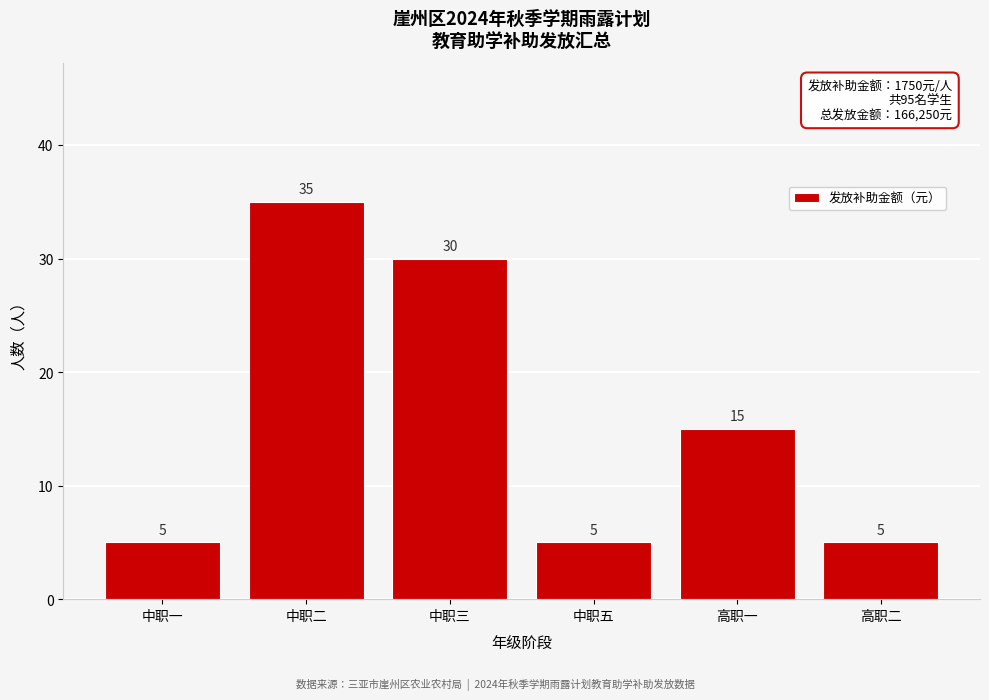

Reading left to right, list all the values displayed in this chart.

5	35	30	5	15	5